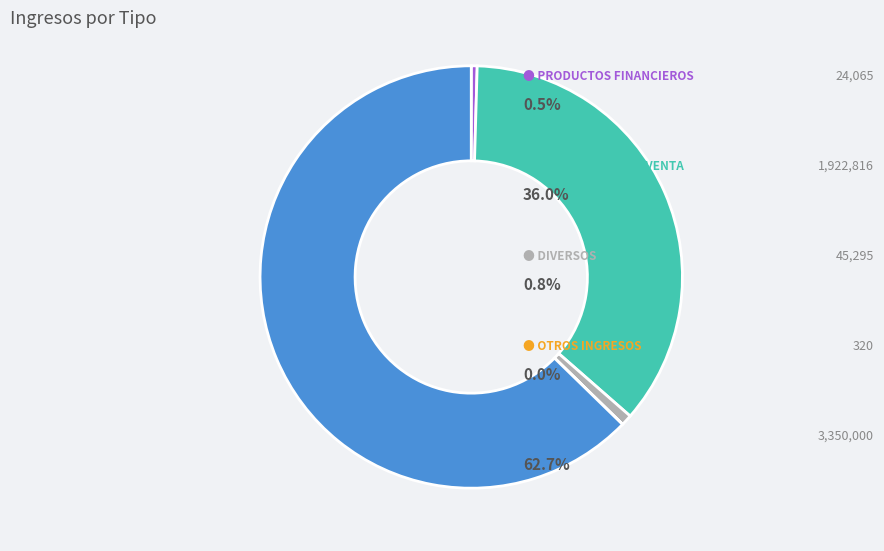

Is there any slice that represents more than half of the pie?

Yes